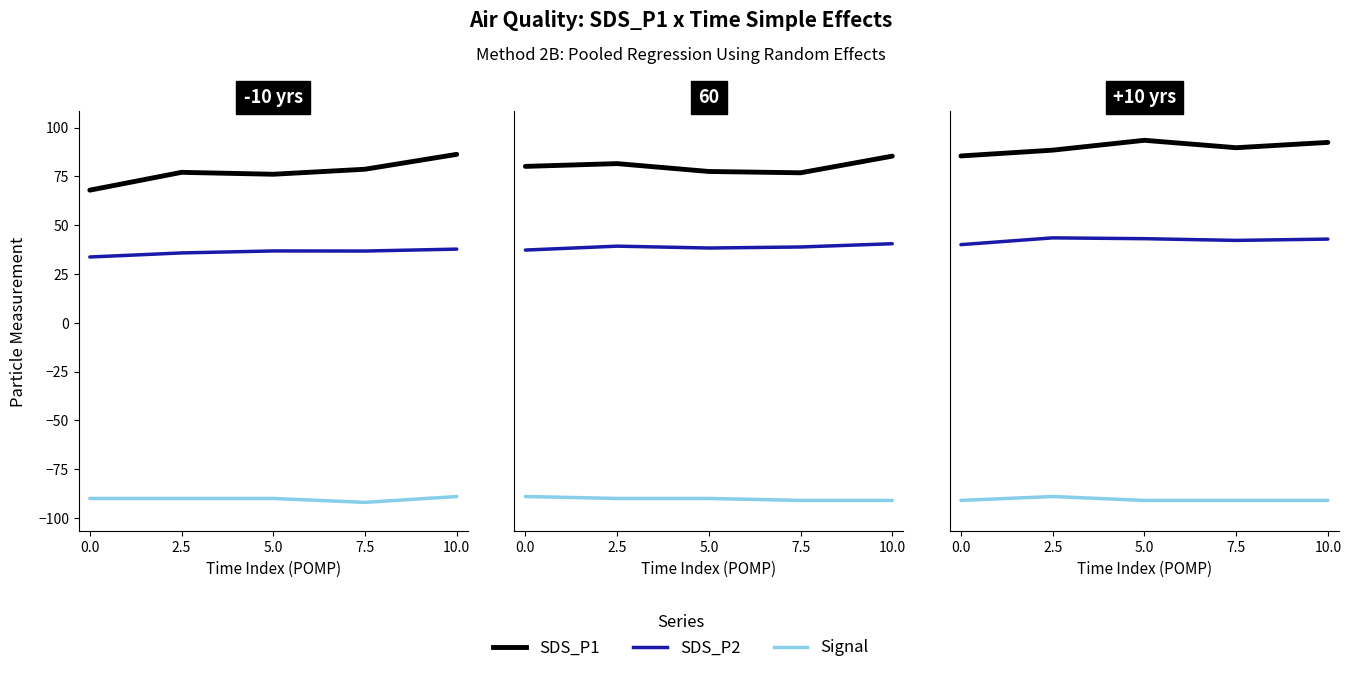

What are all the series names shown in the legend?

SDS_P1, SDS_P2, Signal